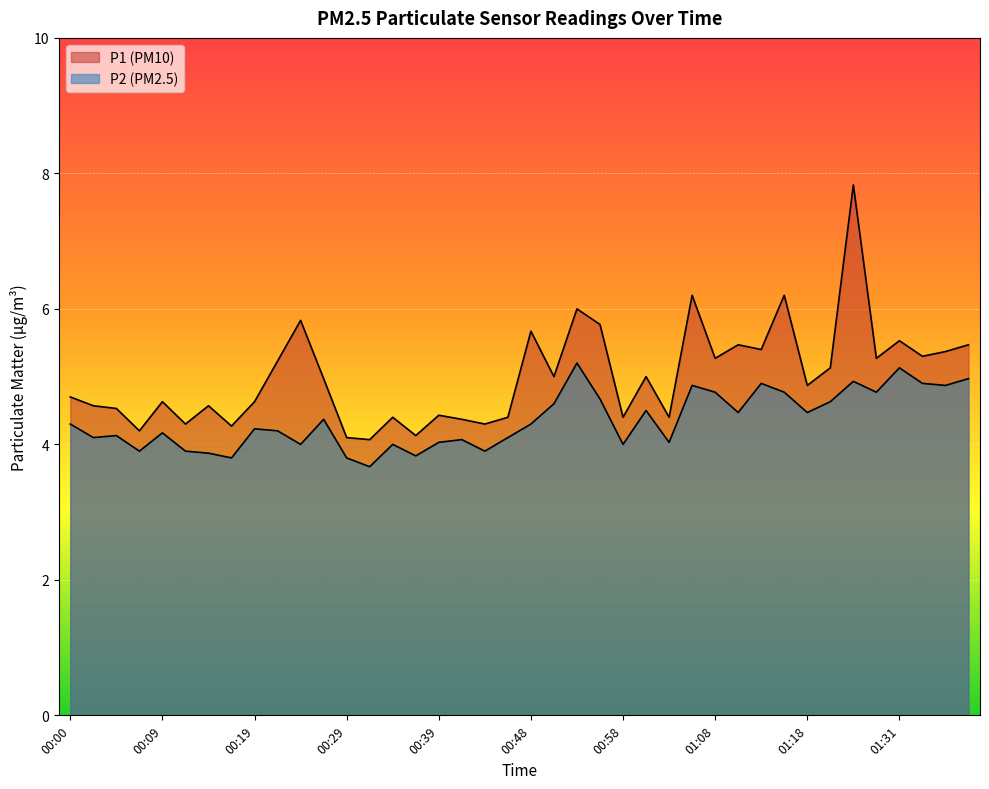

What is the minimum value for P1?

4.1